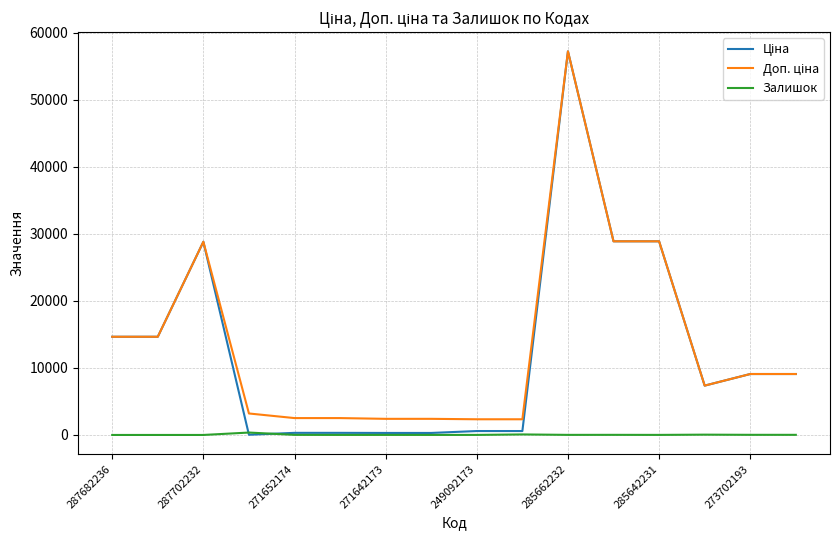

What is the maximum value shown in the chart?

57235.5